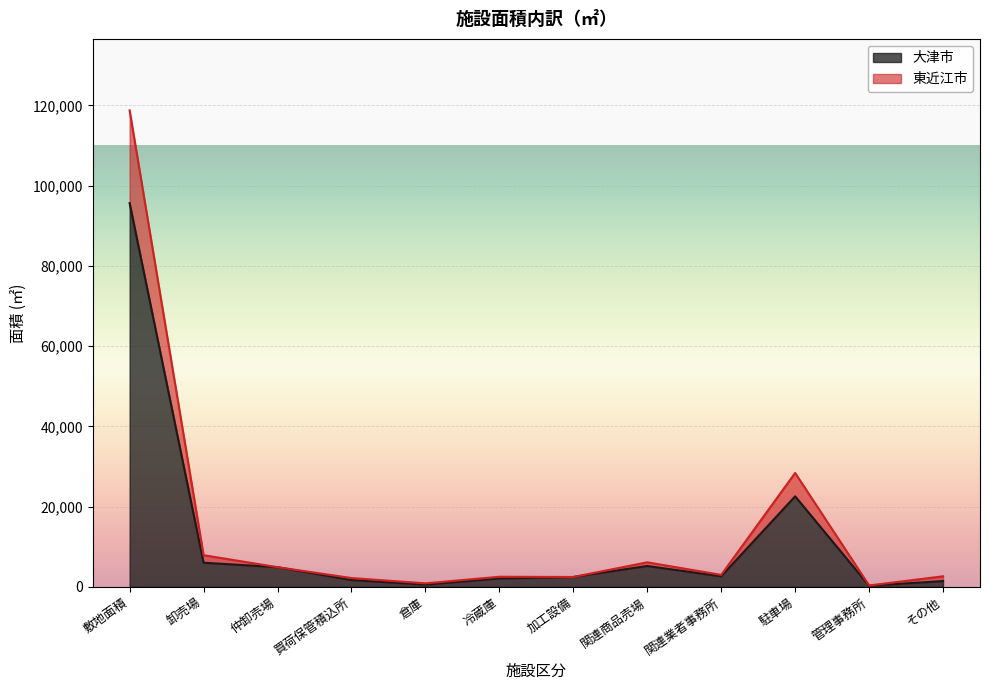

At which category is the sum across all series the highest?

敷地面積